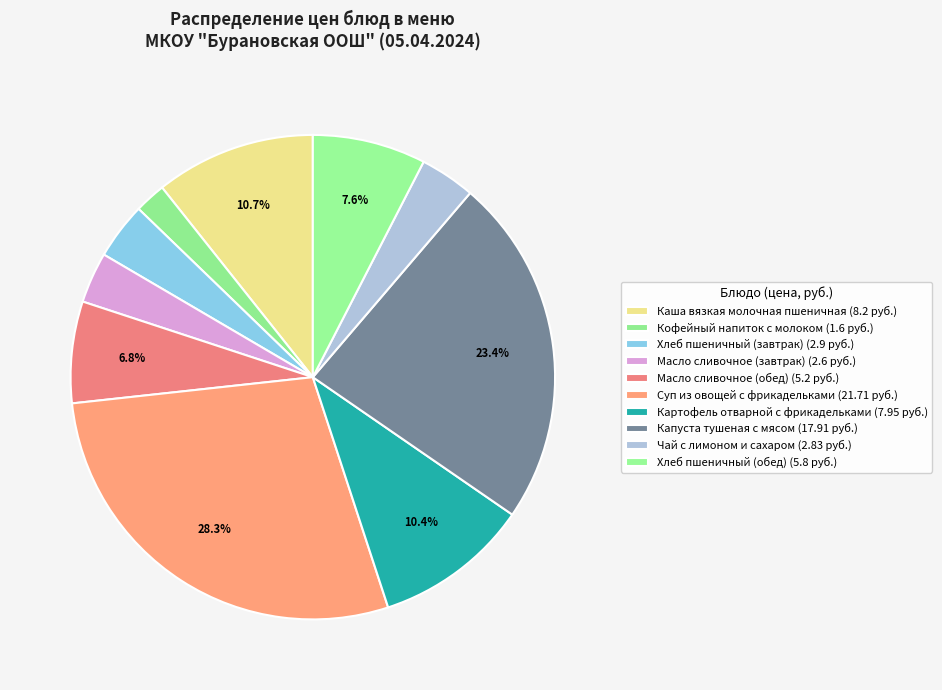

To the nearest percent, what percentage of the pie is Капуста тушеная с мясом?

23%